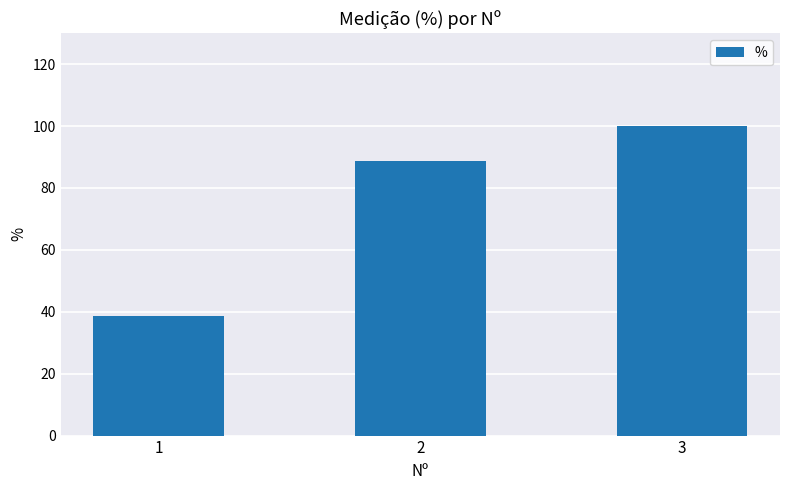

The value at 2 is 56.4. True or false?

False